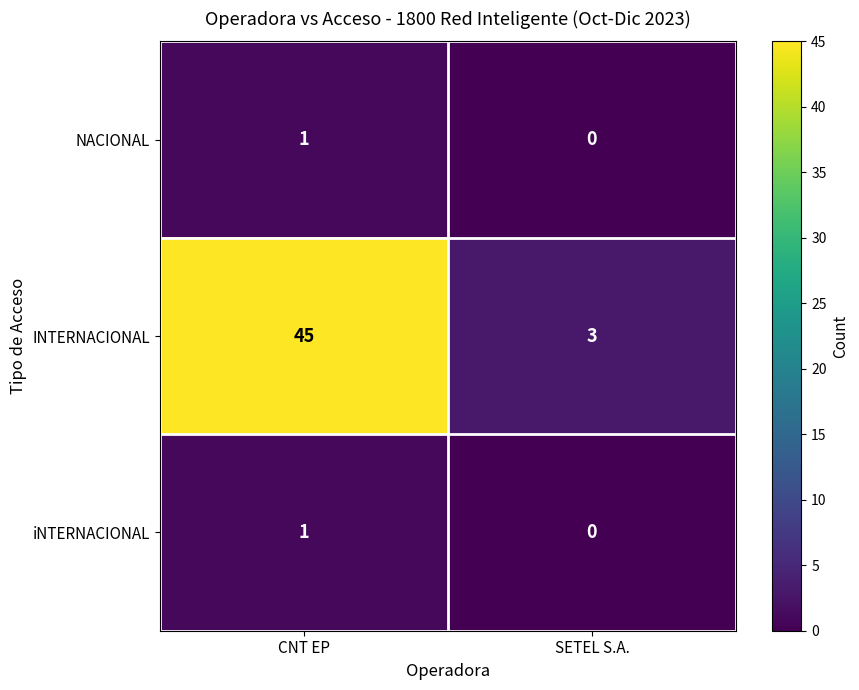

At how many categories does at least one series exceed 14?

1